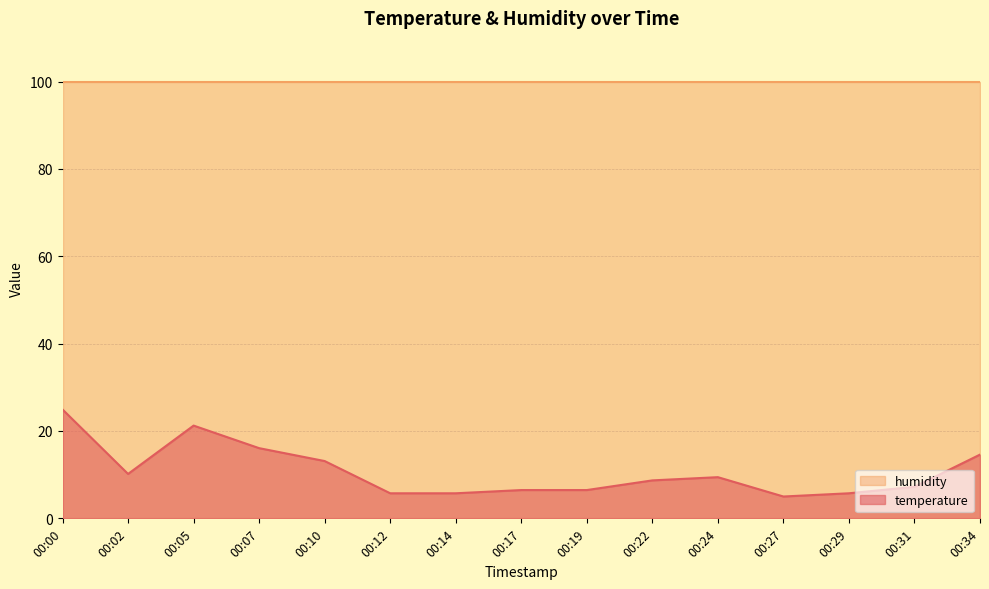

How many lines are shown in the chart?

2